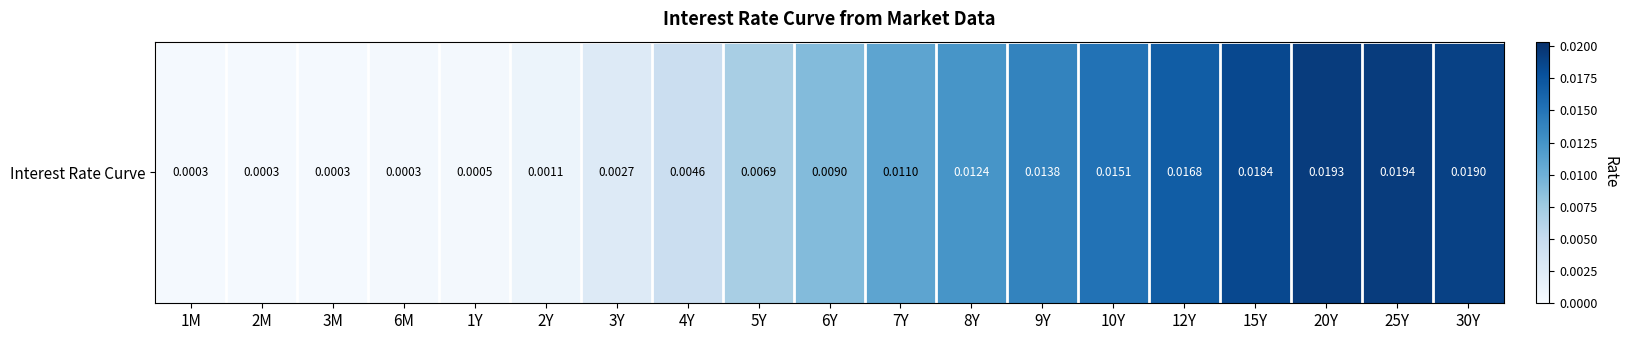

What is the sum of all values?

0.2